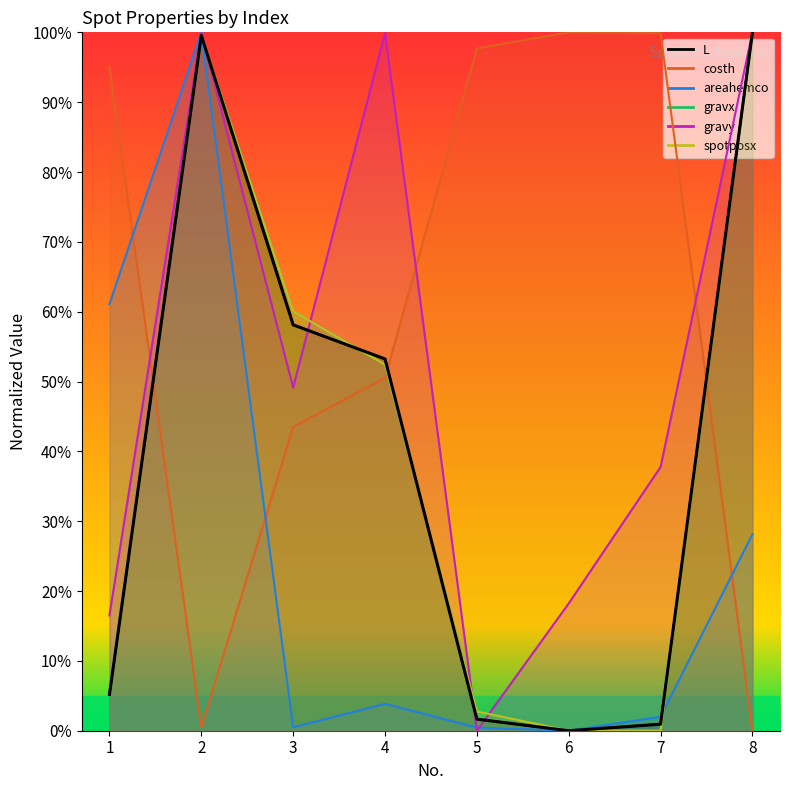

Reading right to left, transcribe all the data shown in this chart.

L: 100.0	0.9	0.0	1.7	53.2	58.1	99.6	5.2
costh: 0.0	99.9	100.0	97.7	50.5	43.5	0.5	95.0
areahemco: 28.1	2.0	0.0	0.4	3.8	0.5	100.0	61.1
gravx: 100.0	0.0	0.0	2.8	52.4	60.0	99.6	5.7
gravy: 100.0	37.8	18.2	0.0	99.9	49.1	99.9	16.5
spotposx: 100.0	0.0	0.0	2.8	52.4	60.0	99.6	5.7